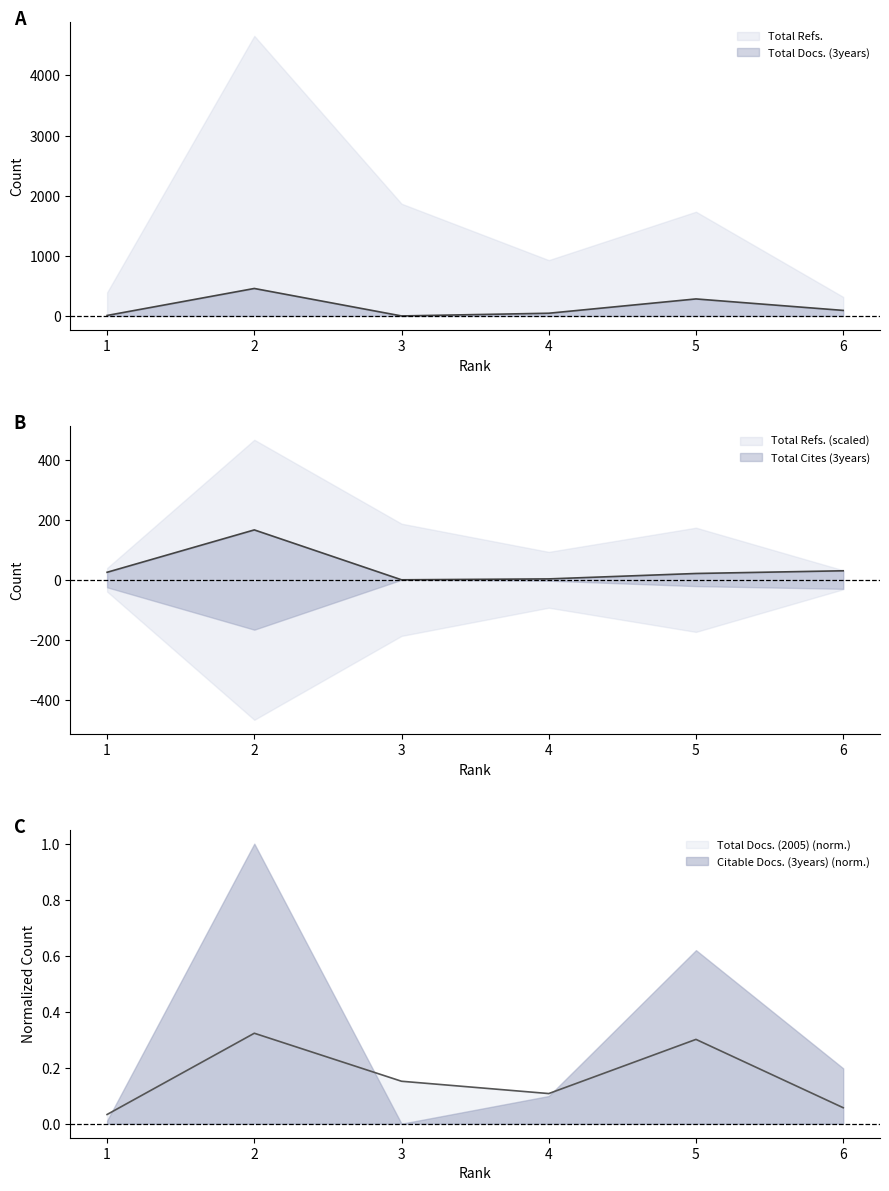

The value of Total Cites (3years) at 3 is 0.0. True or false?

True